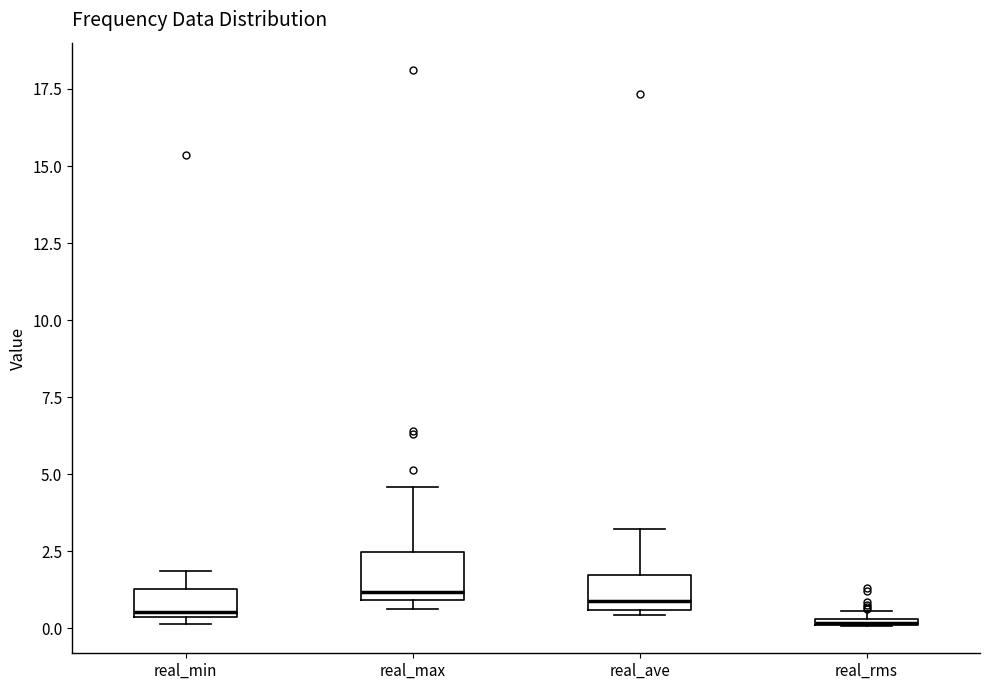

Where is the upper edge of the box for real_rms on the y-axis? The values are not printed on the chart, so give them approximately, as read against the axis.

0.5